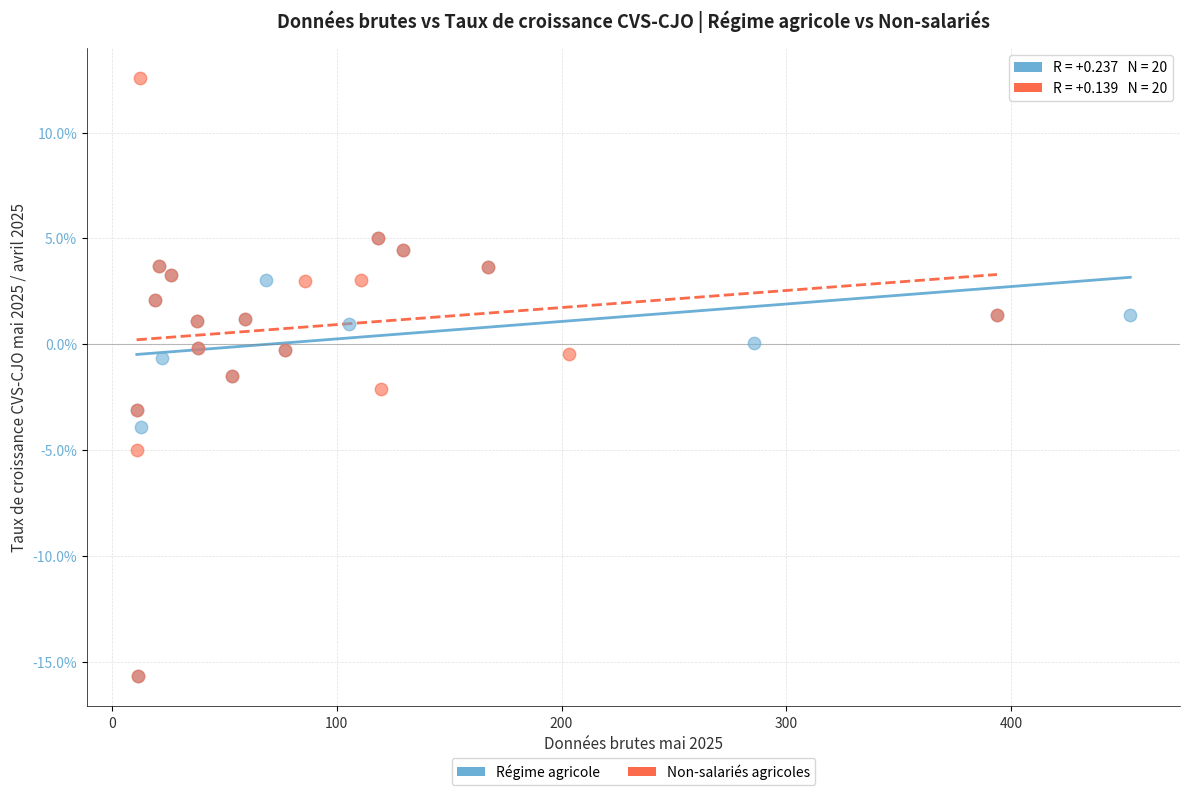

What are all the series names shown in the legend?

Régime agricole, Non-salariés agricoles